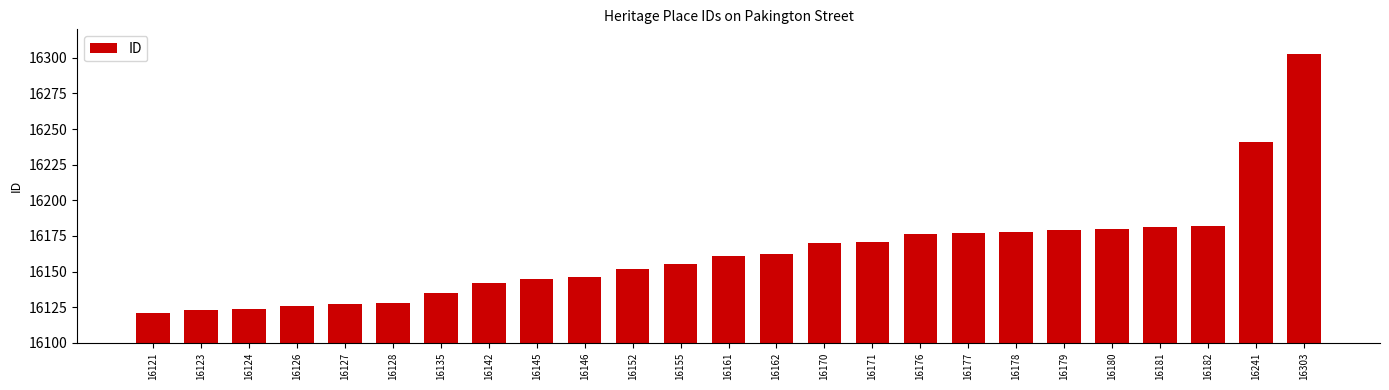

What is the difference between the maximum and minimum values?

182